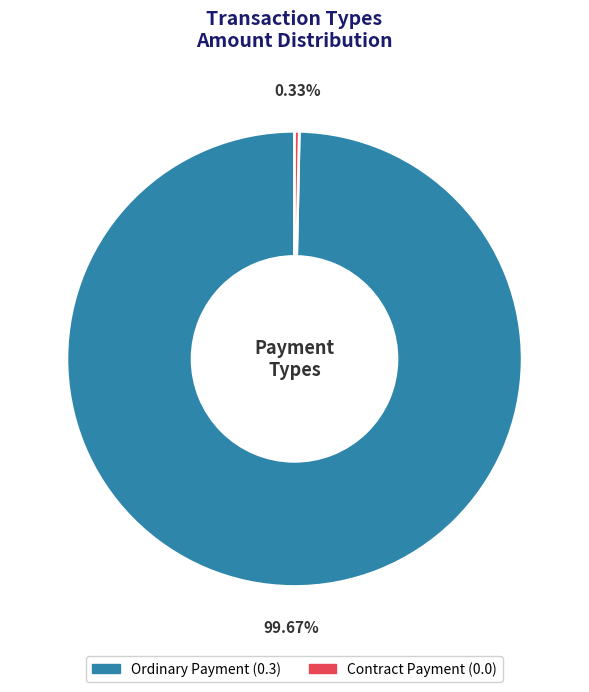

To the nearest percent, what portion does Ordinary Payment represent?

100%